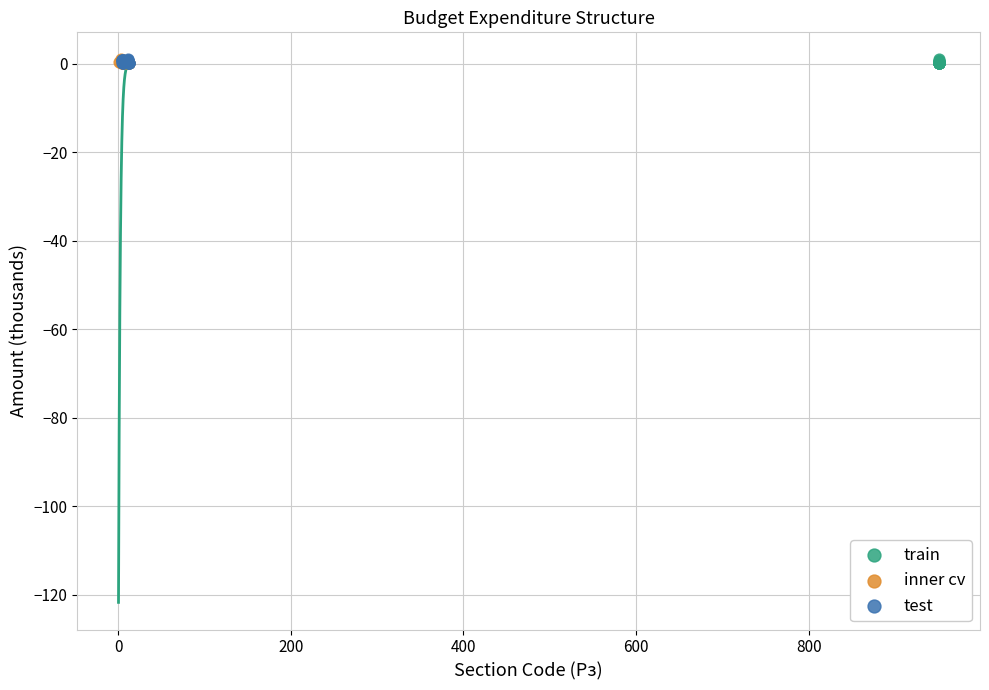

What are all the series names shown in the legend?

train, inner cv, test